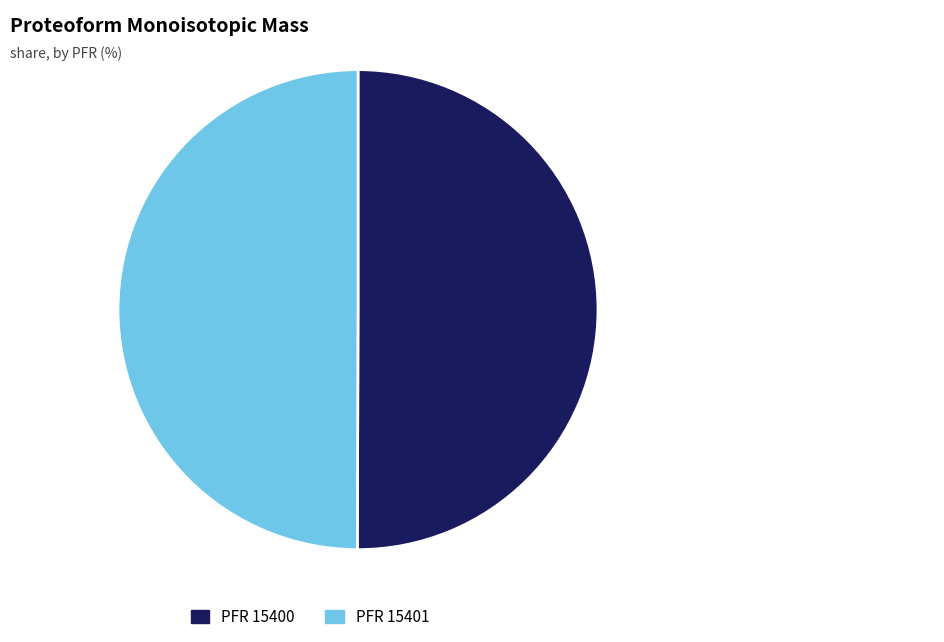

Count the number of slices in the pie.

2